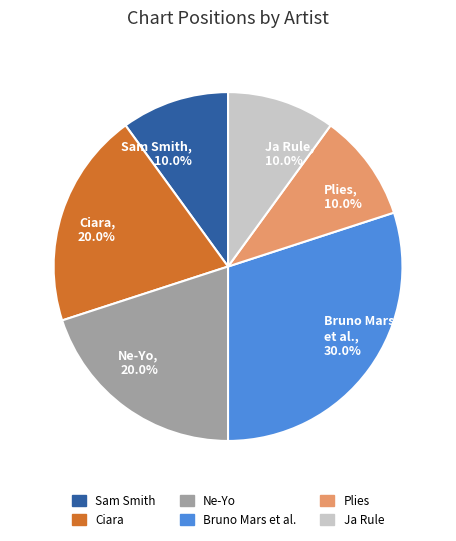

Which has a higher value, Ja Rule or Ciara?

Ciara